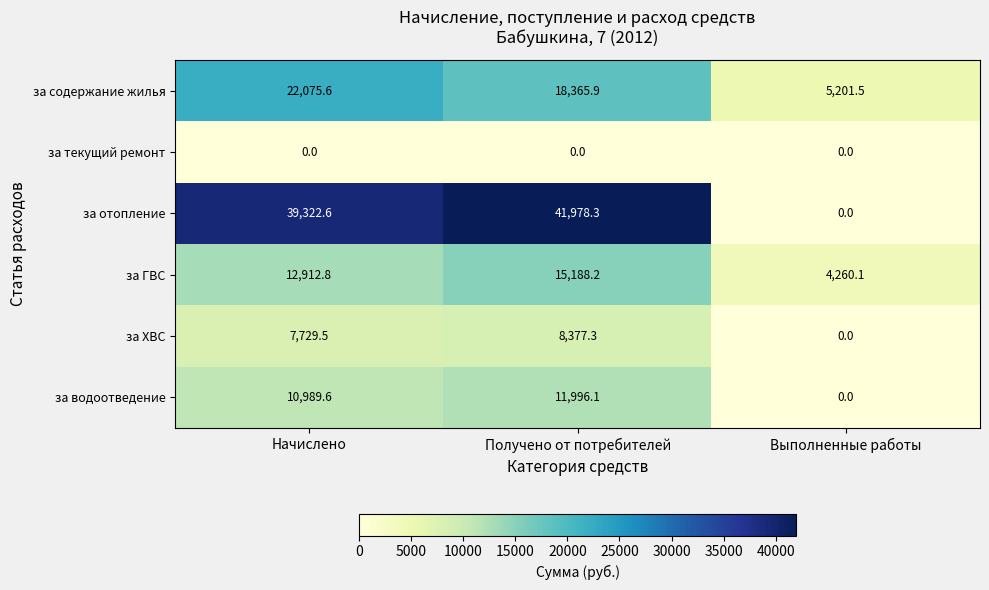

Reading left to right, extract all data points from this chart.

за содержание жилья: Начислено=22075.6	Получено от потребителей=18365.9	Выполненные работы=5201.5
за текущий ремонт: Начислено=0.0	Получено от потребителей=0.0	Выполненные работы=0.0
за отопление: Начислено=39322.6	Получено от потребителей=41978.3	Выполненные работы=0.0
за ГВС: Начислено=12912.8	Получено от потребителей=15188.2	Выполненные работы=4260.1
за ХВС: Начислено=7729.5	Получено от потребителей=8377.3	Выполненные работы=0.0
за водоотведение: Начислено=10989.6	Получено от потребителей=11996.1	Выполненные работы=0.0